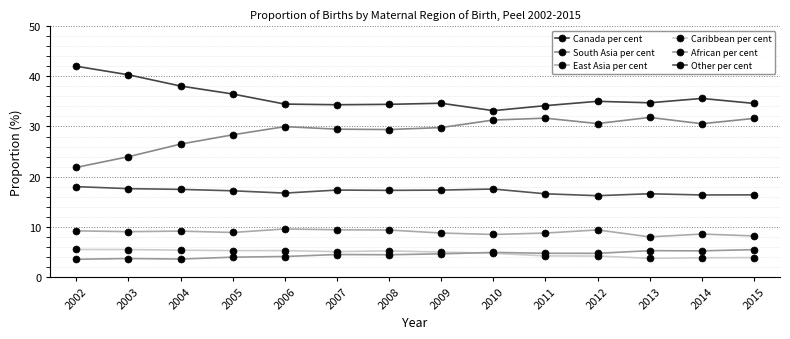

How many interior local valleys does the African per cent series have?

4